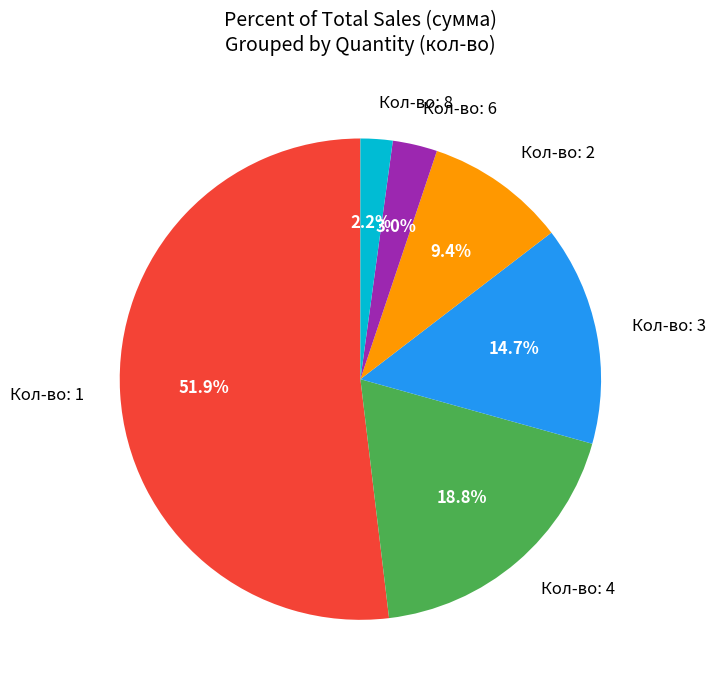

Does any single category account for the majority?

Yes